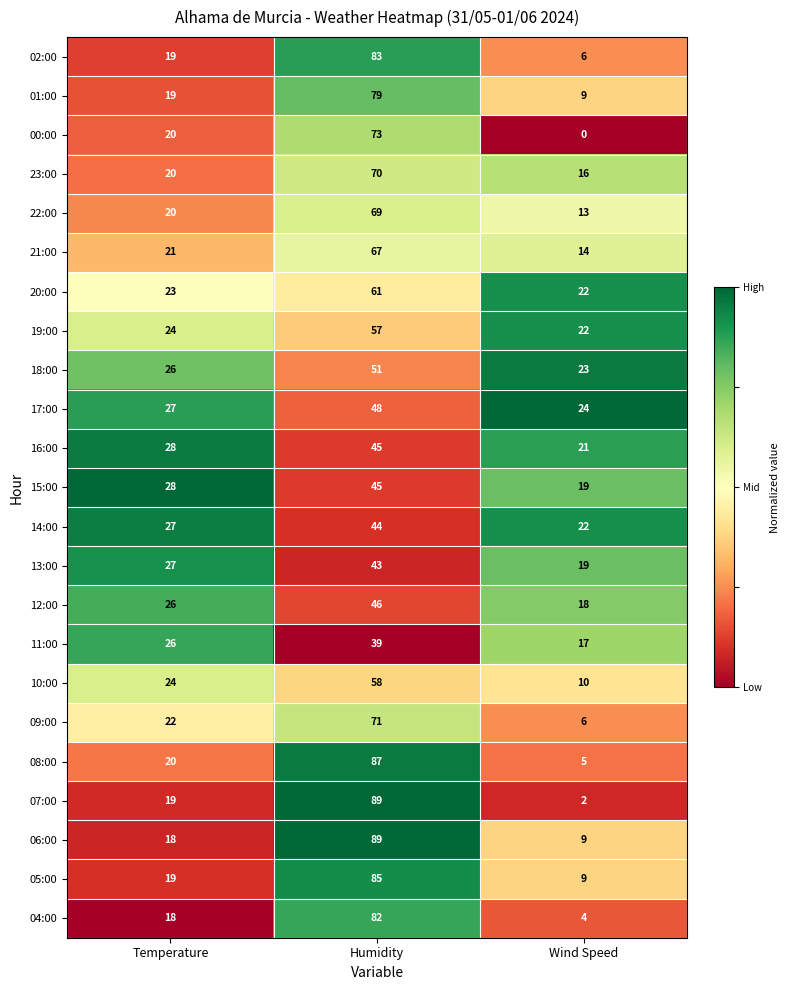

Between Temperature and Humidity, which series saw the biggest shift?

06:00